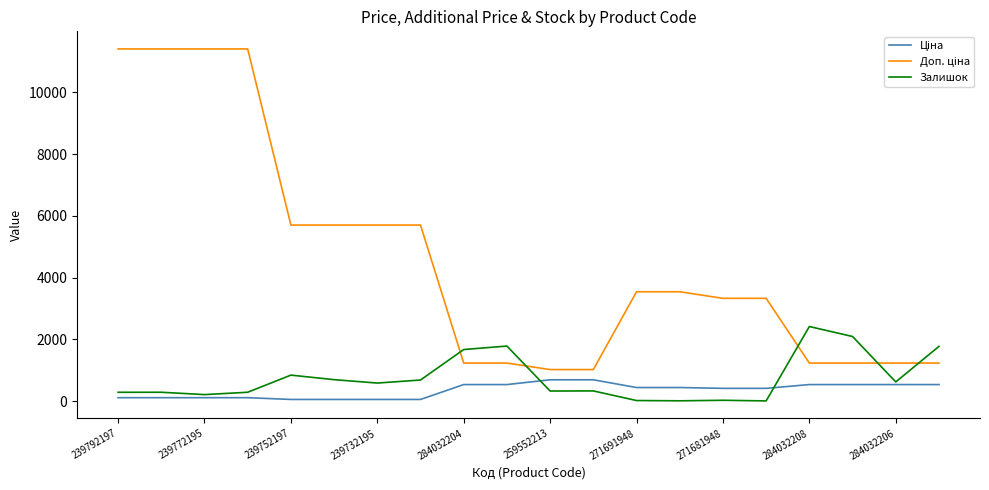

Count the number of data series in this chart.

3